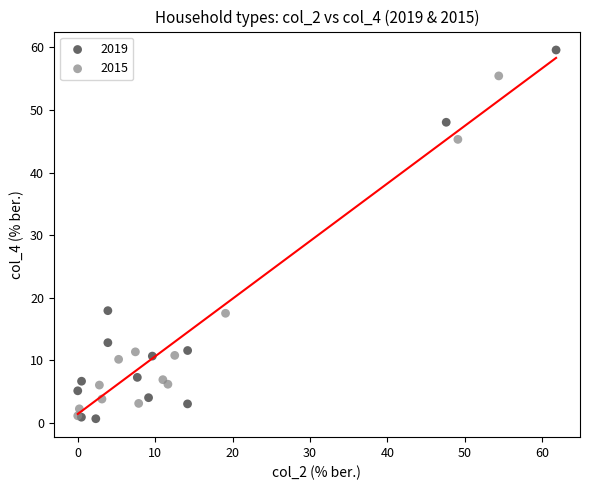

Which series has the largest Y range (max minus min)?

2019